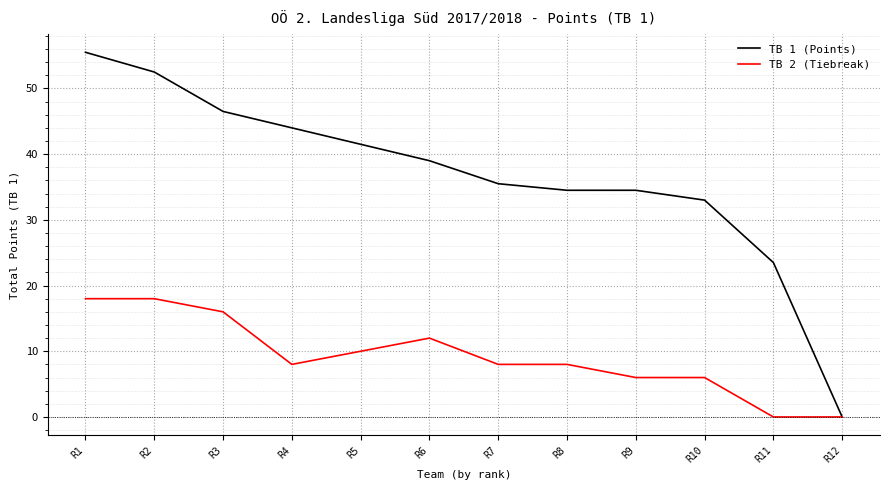

At R10, list the series in order from largest to smallest.

TB 1 (Points), TB 2 (Tiebreak)